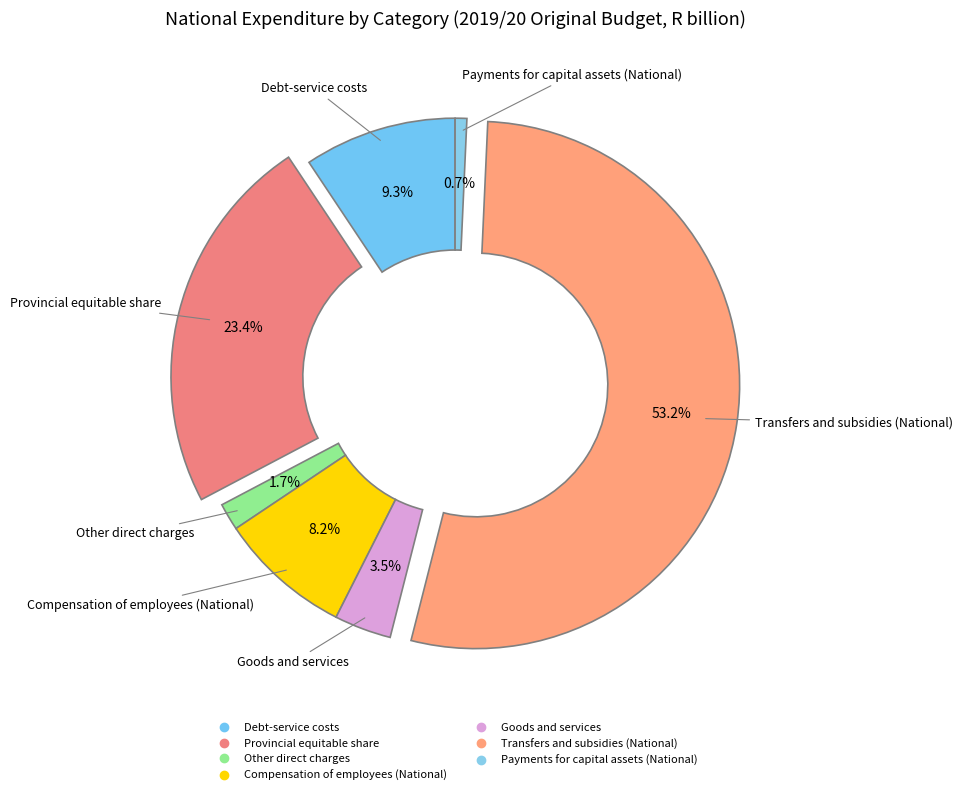

Rank the categories by value from highest to lowest.

Transfers and subsidies (National), Provincial equitable share, Debt-service costs, Compensation of employees (National), Goods and services, Other direct charges, Payments for capital assets (National)